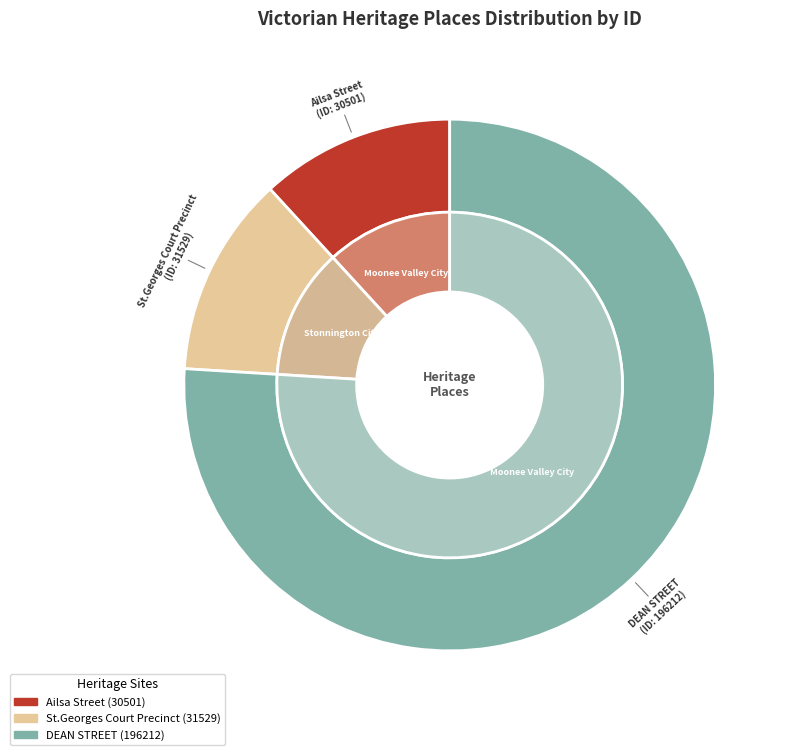

To the nearest percent, what portion does Ailsa Street represent?

12%